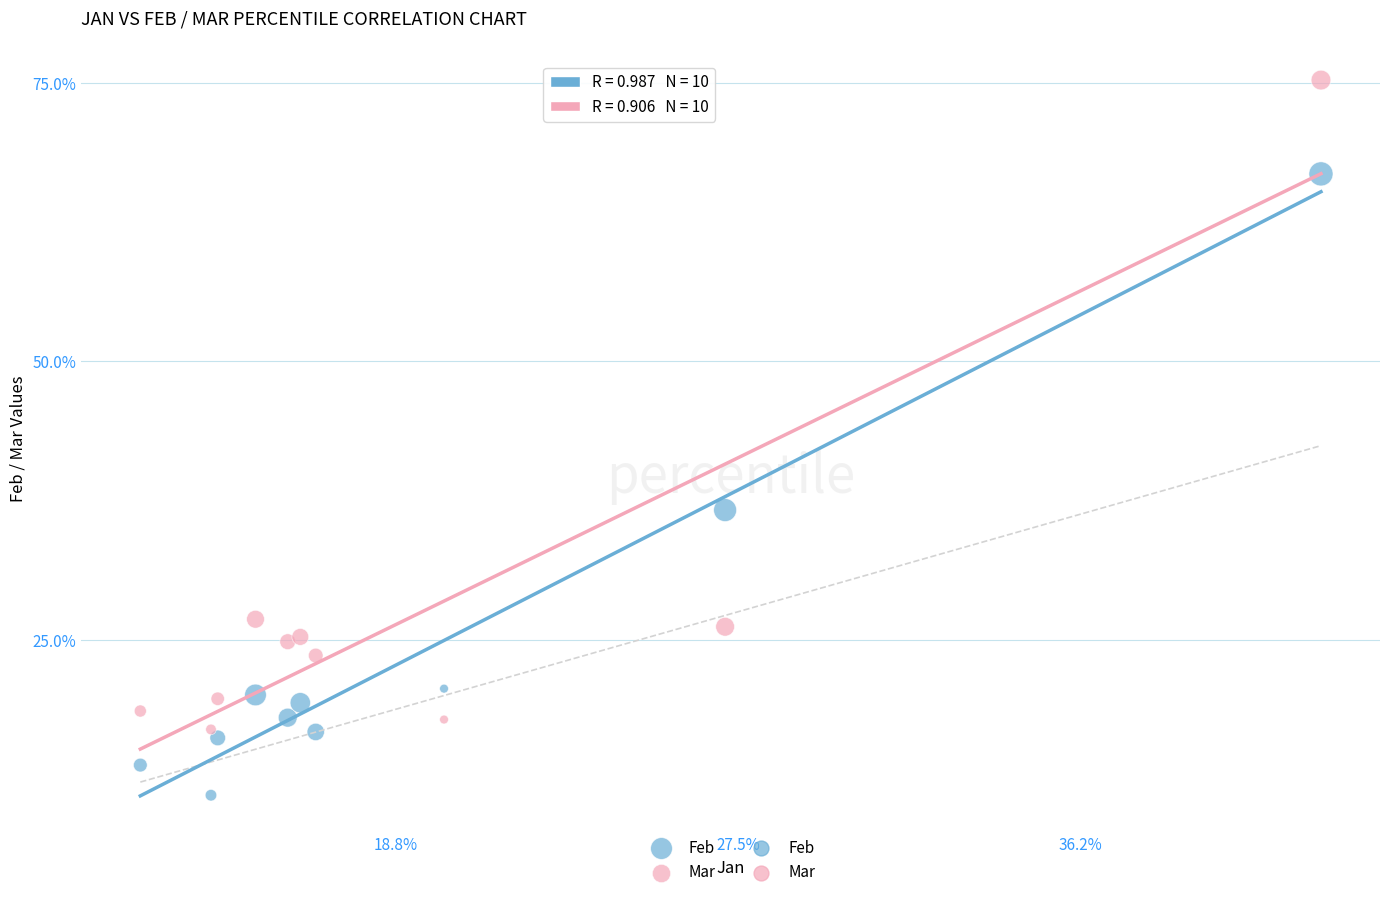

Which series reaches the minimum Y coordinate?

Feb